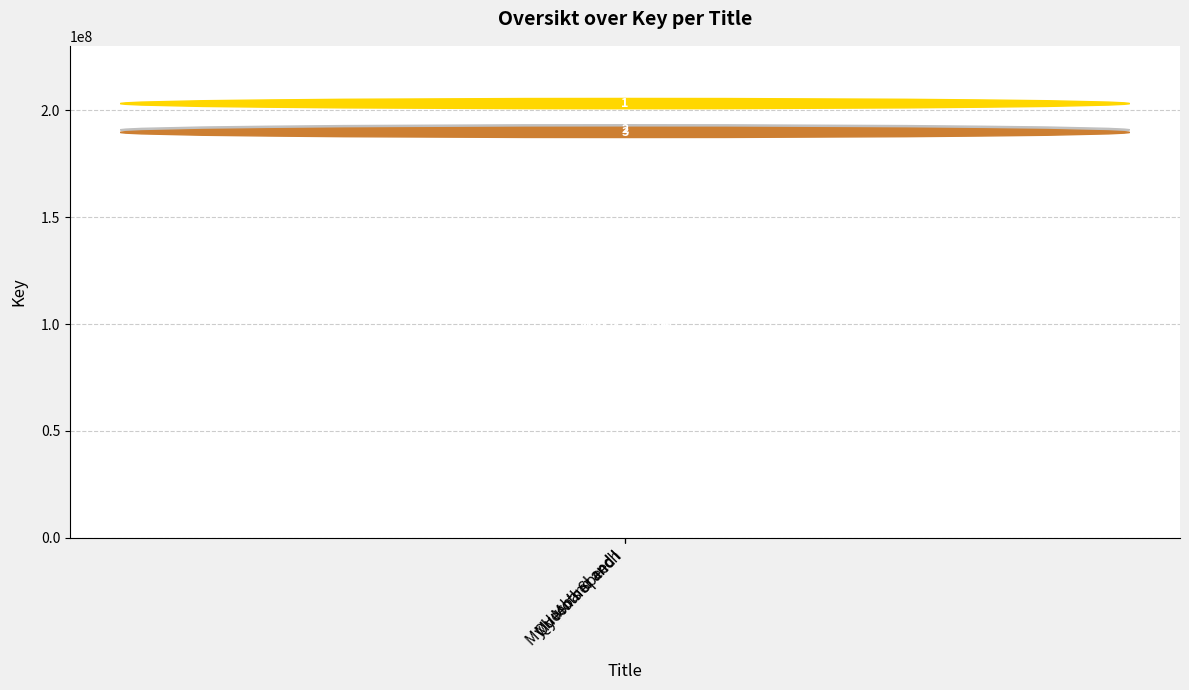

What is the smallest value displayed?

186722294